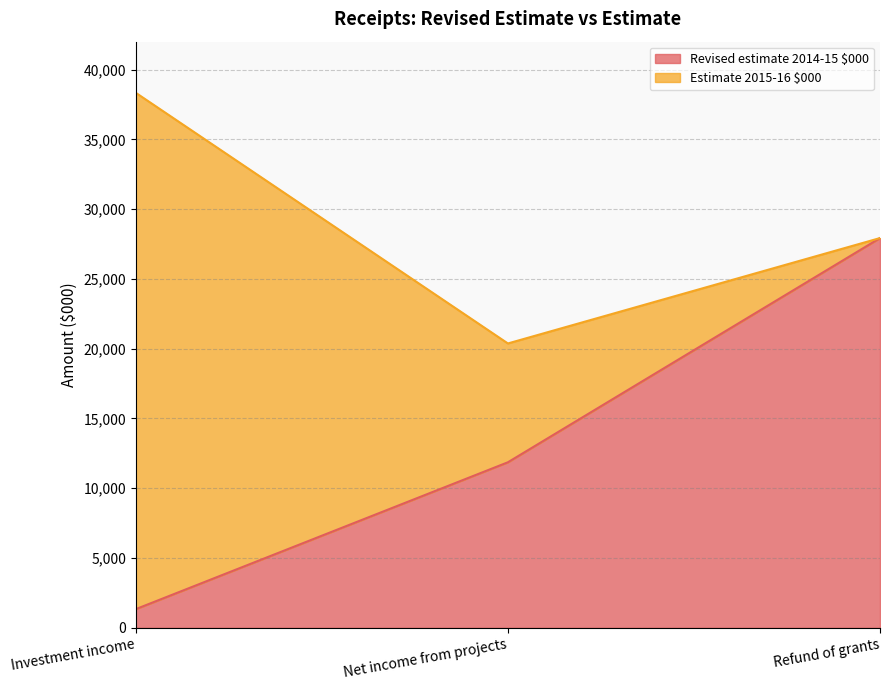

Where does the data first go above 11860?

Refund of grants